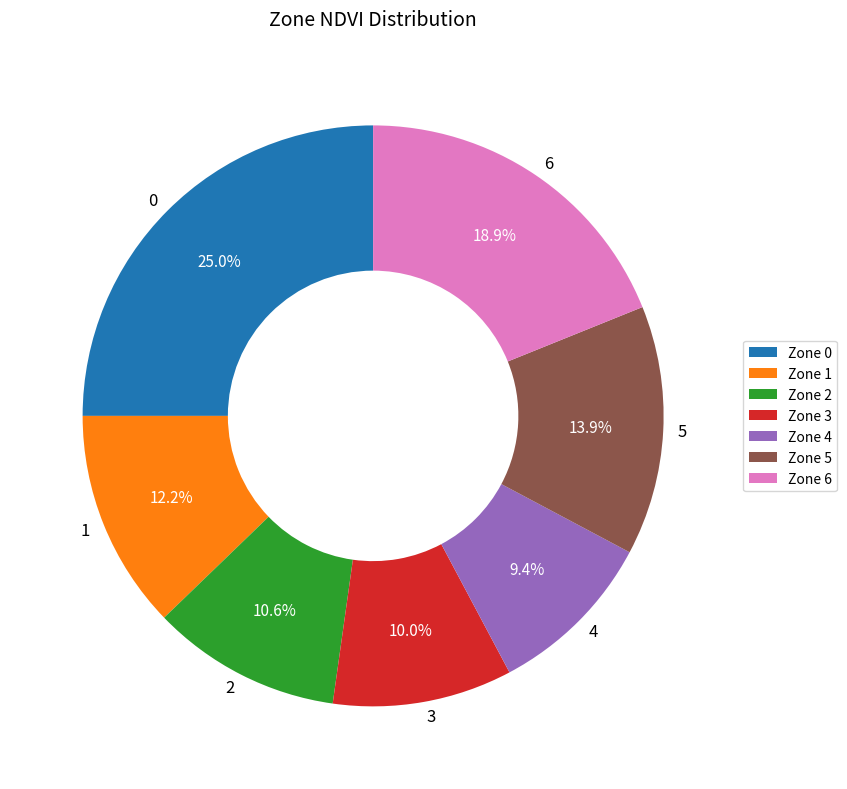

What is the ratio of the value at 0 to the value at 1?

2.0